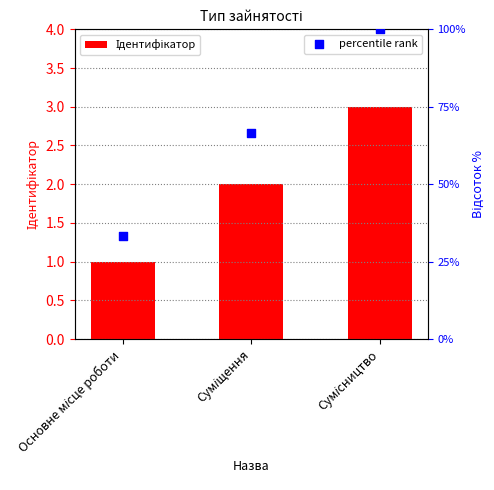

Which series has the largest total across all categories?

percentile rank